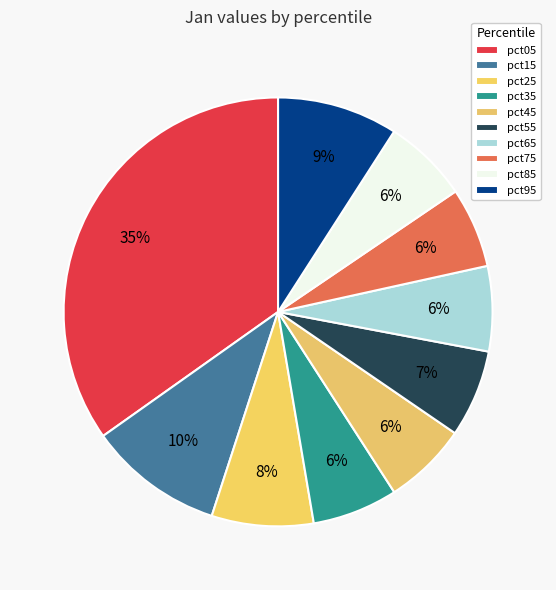

Which slice is the smallest?

pct75